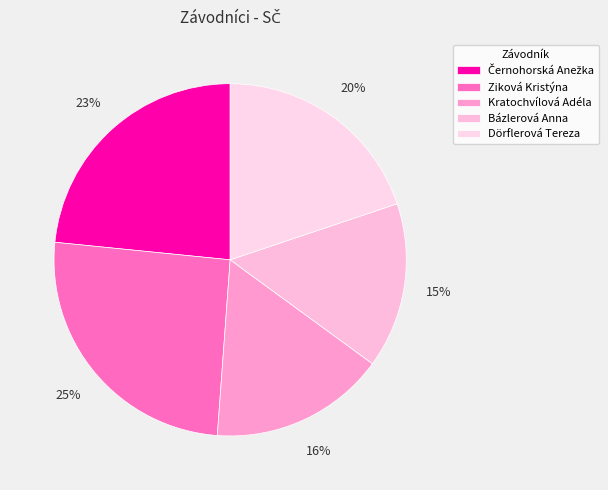

How many slices are in this pie chart?

5